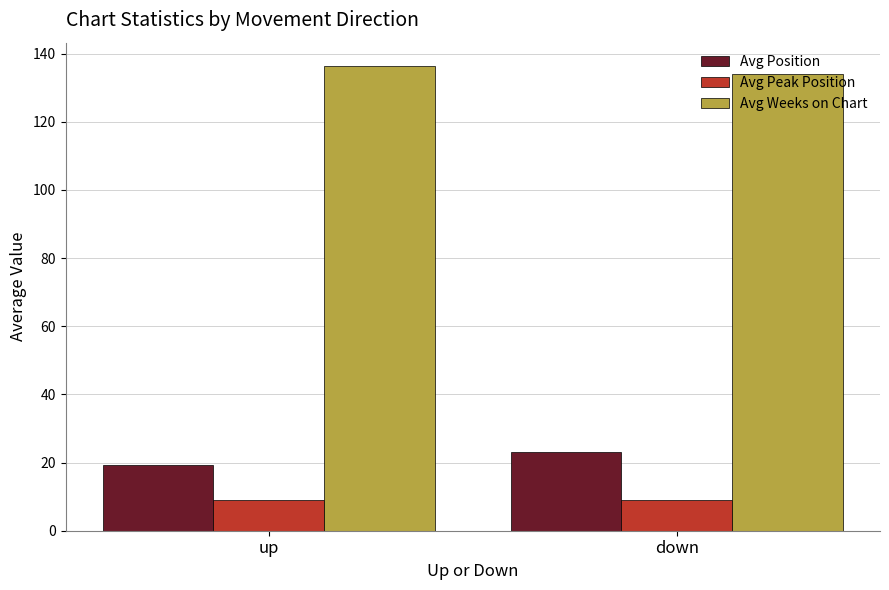

How many bars are there in each group?

3